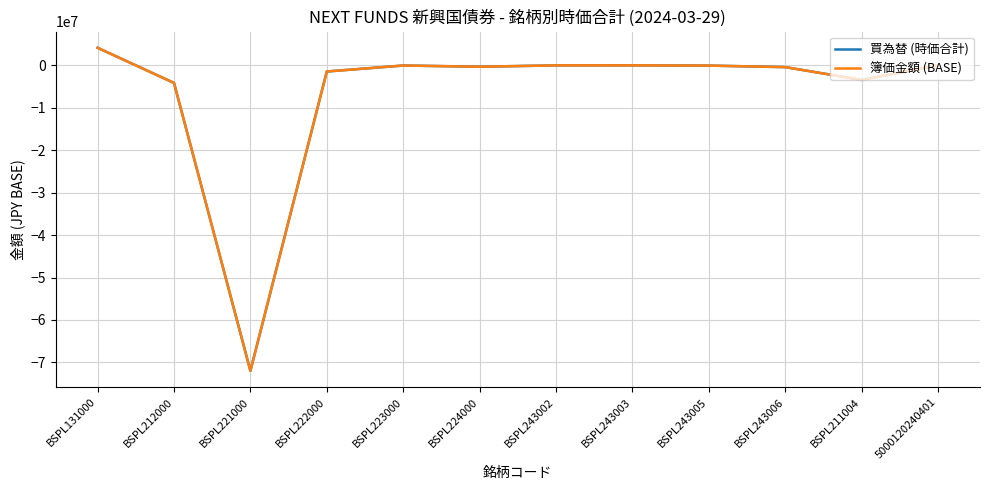

At which category does the chart reach its minimum across all series?

BSPL221000